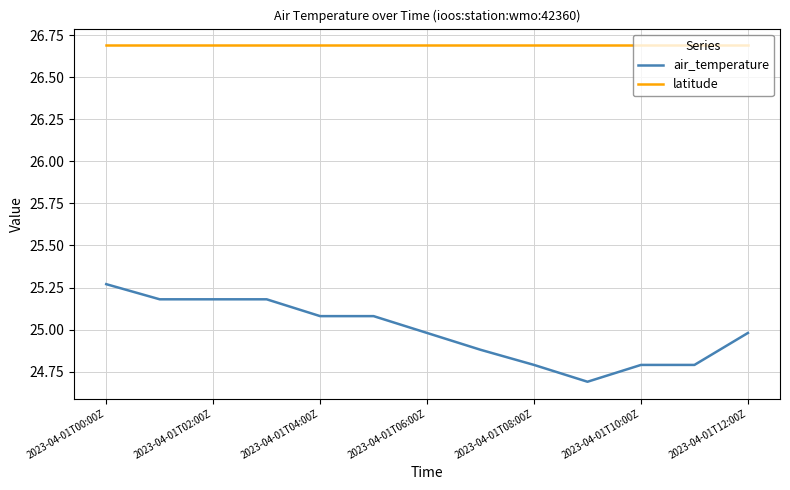

Which series has the largest total across all categories?

latitude